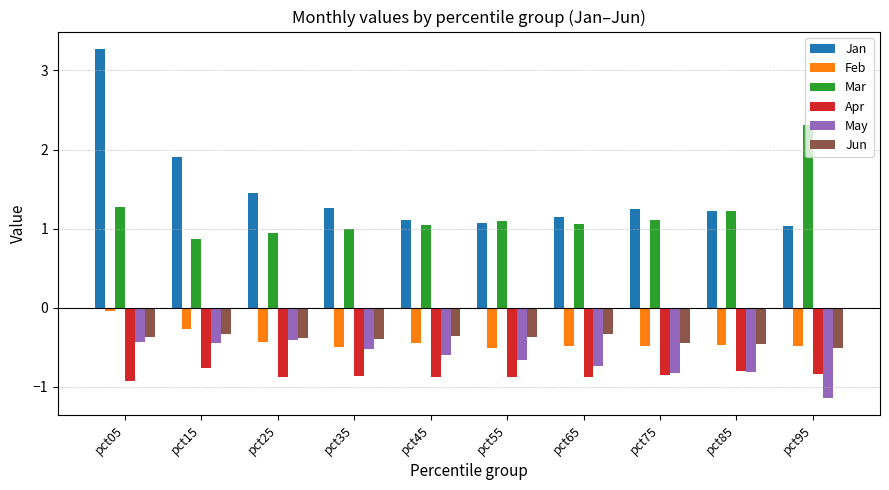

Between pct15 and pct65, which series saw the biggest shift?

Jan